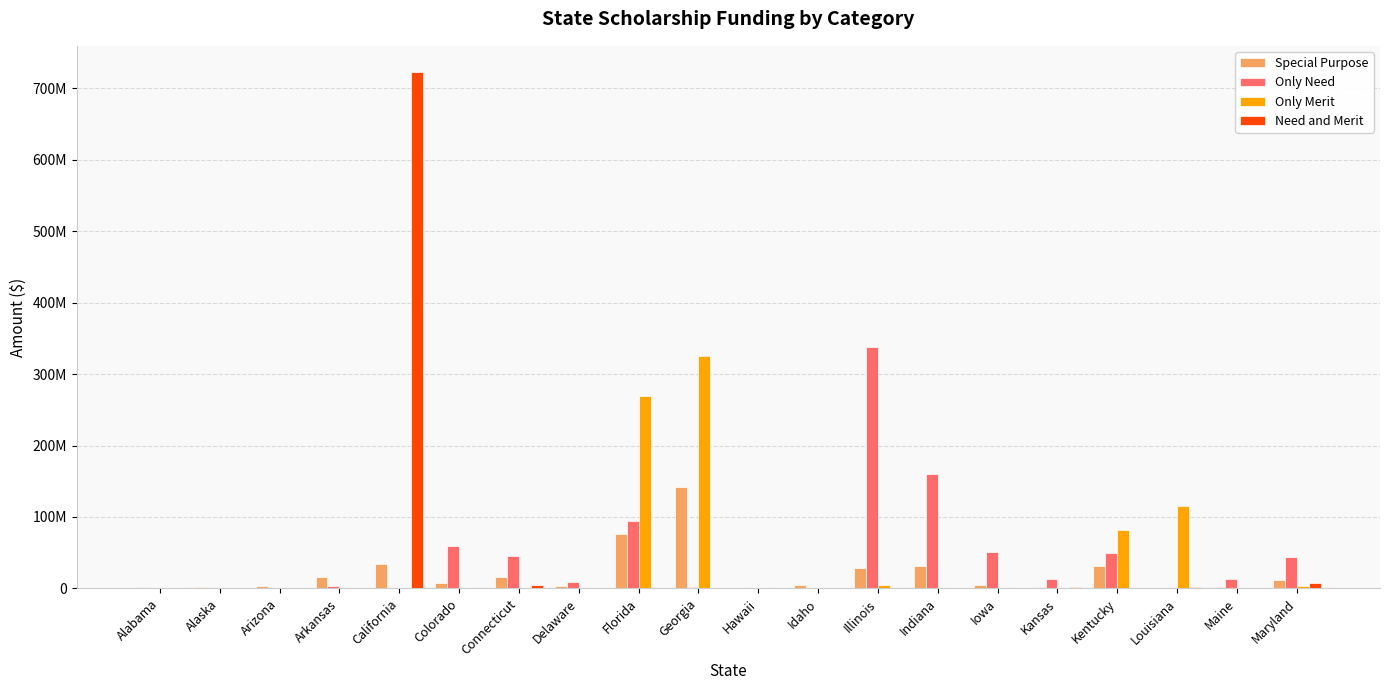

Are the bars grouped side by side (vs. stacked)?

Yes